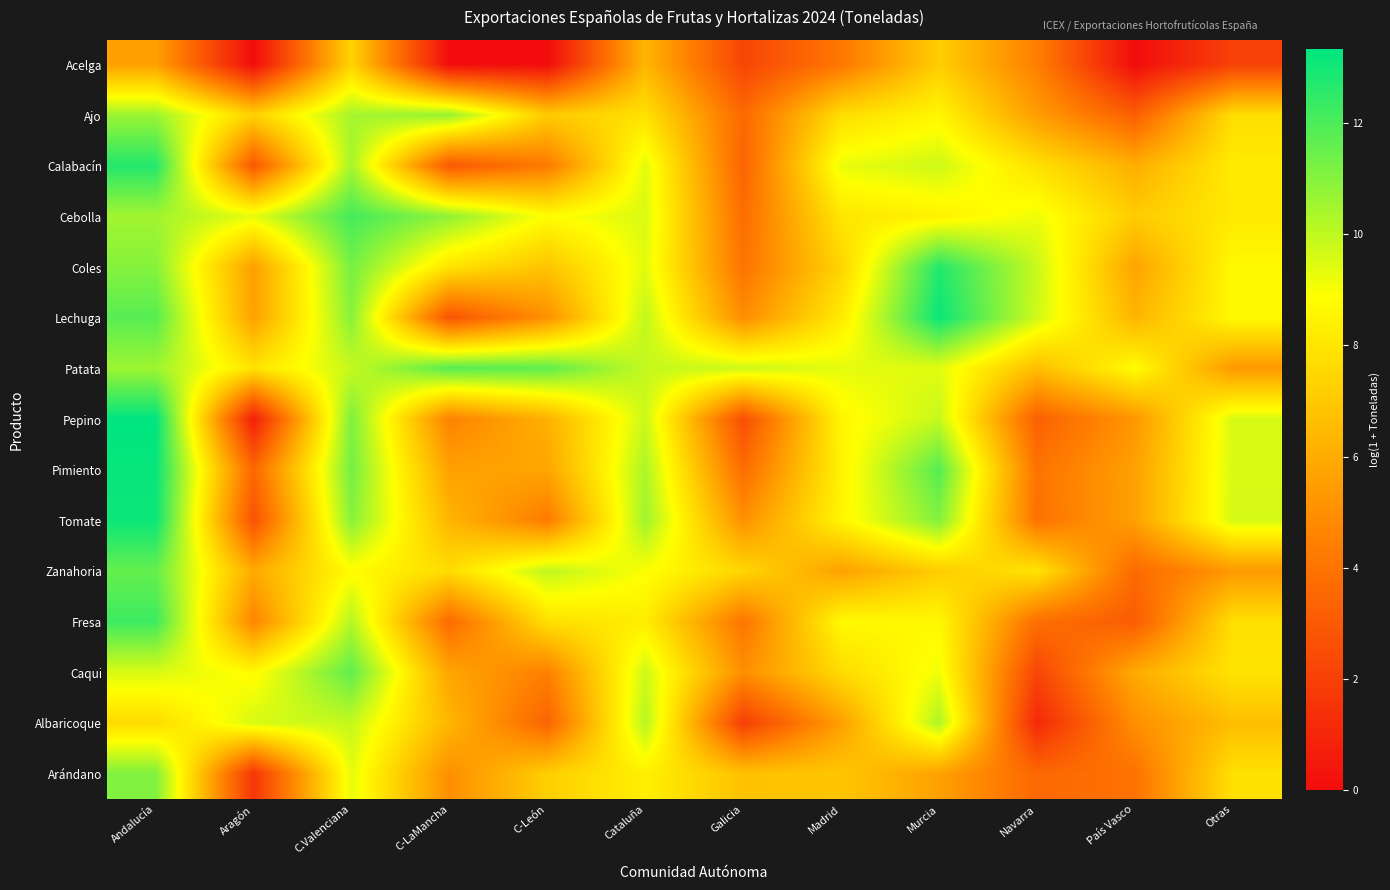

What is the spread (max minus min) of values at Madrid?

5.2